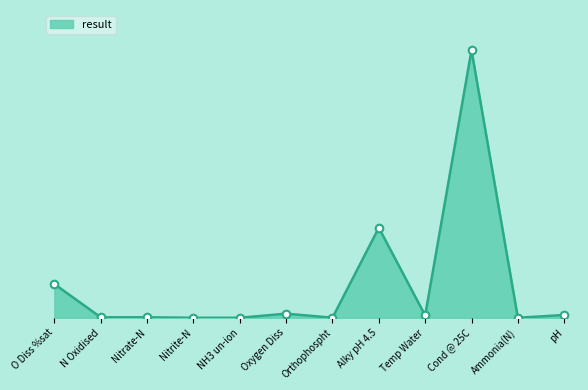

What is the change in value from Nitrite-N to Alky pH 4.5?

+33.6